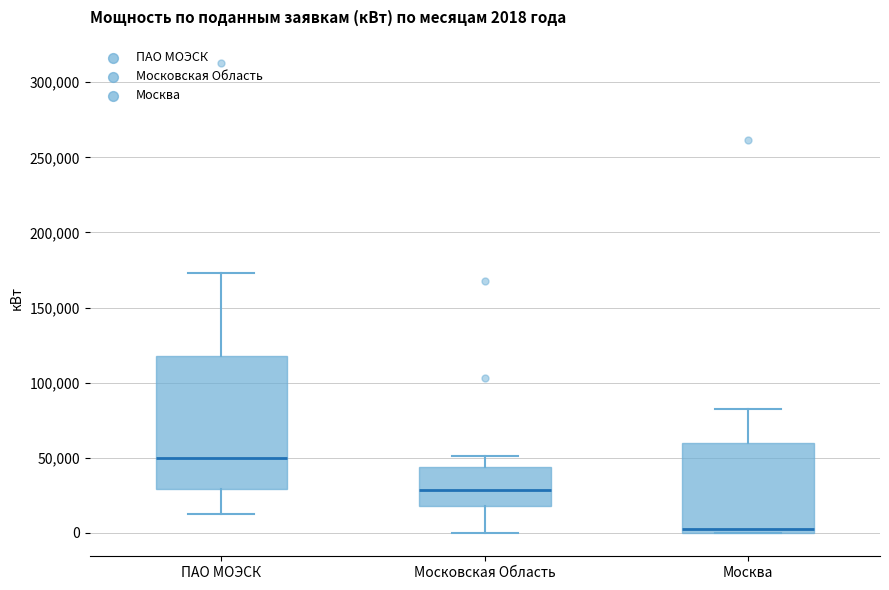

Which box has the lowest median line?

Москва